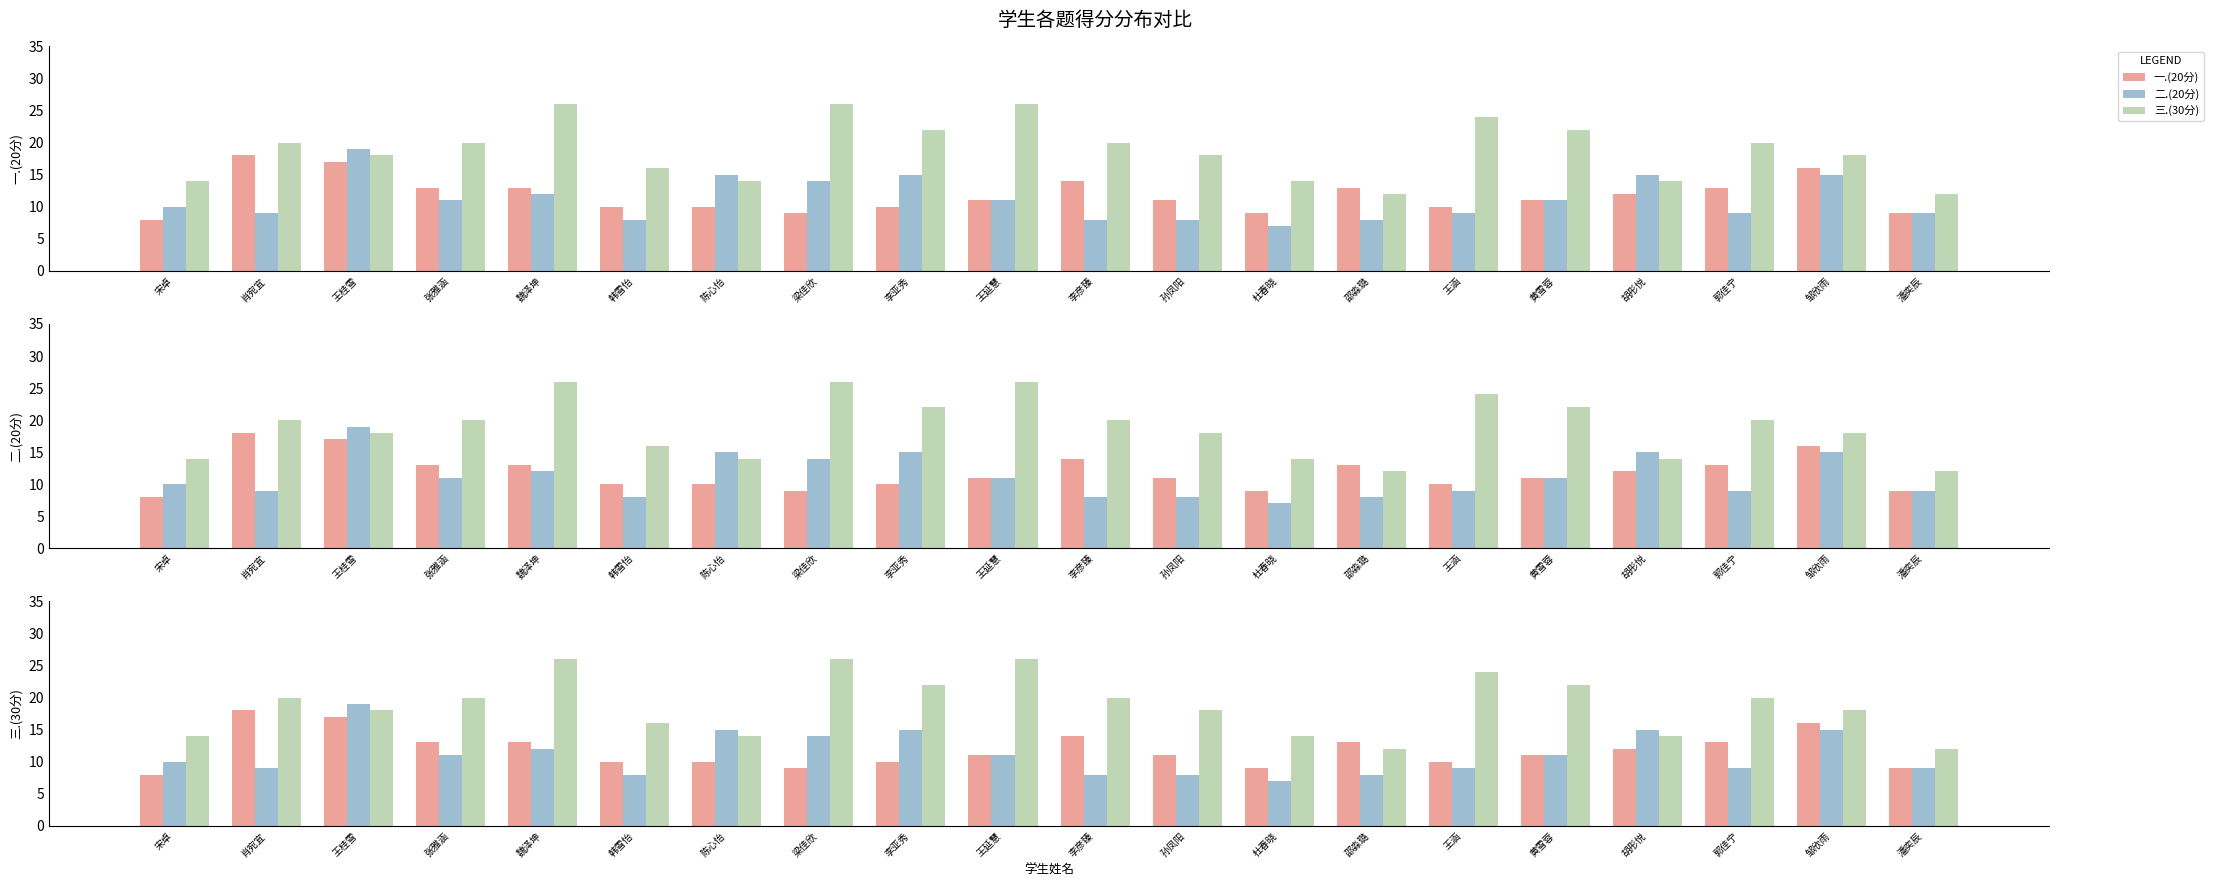

What is the label of the 18th bar from the left?

郭佳宁